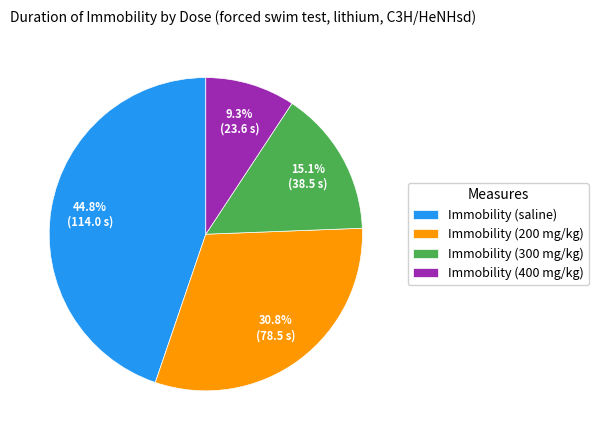

What percentage is NOT represented by Immobility (saline)?

55.2%